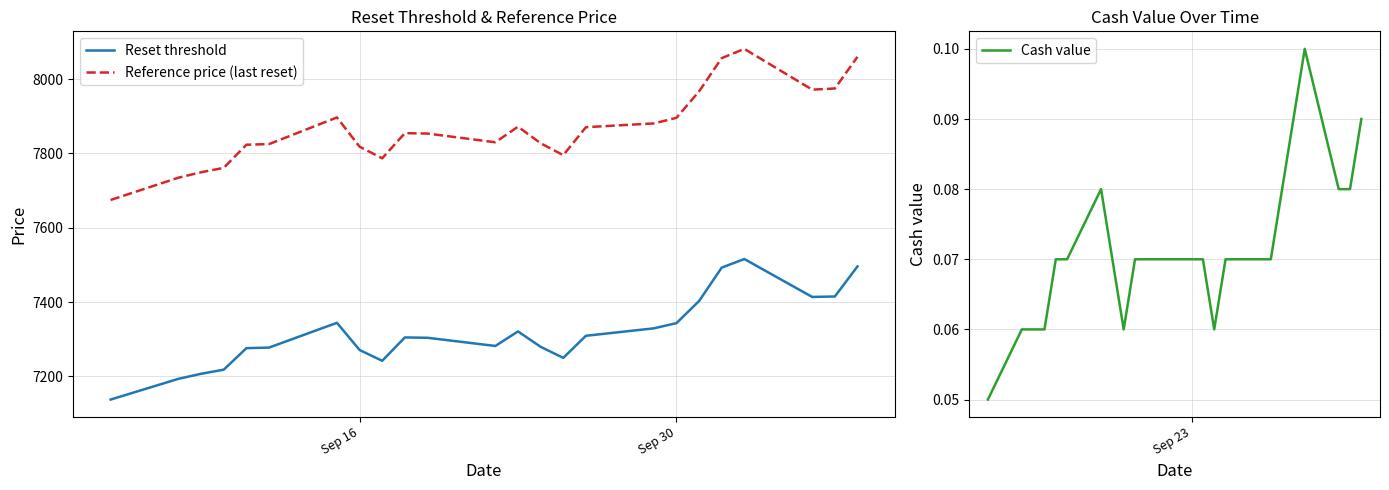

Count the Cash value values in the range 0 to 1.

24